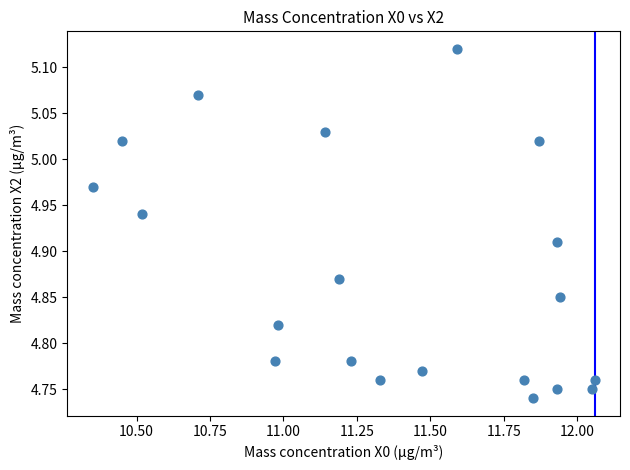

What is the range of X values (max minus min)?

1.7